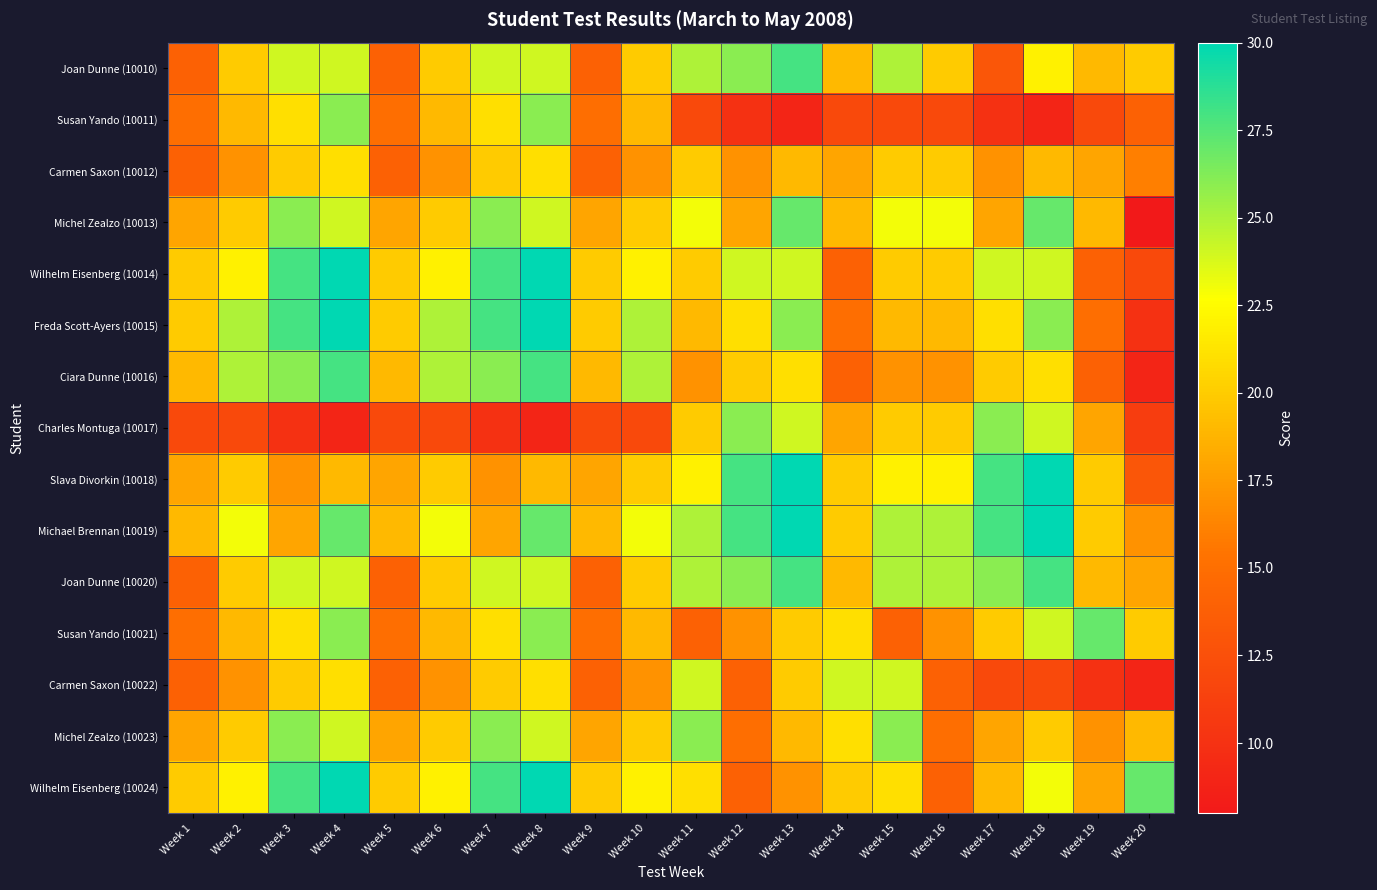

At how many categories does at least one series exceed 25?

12